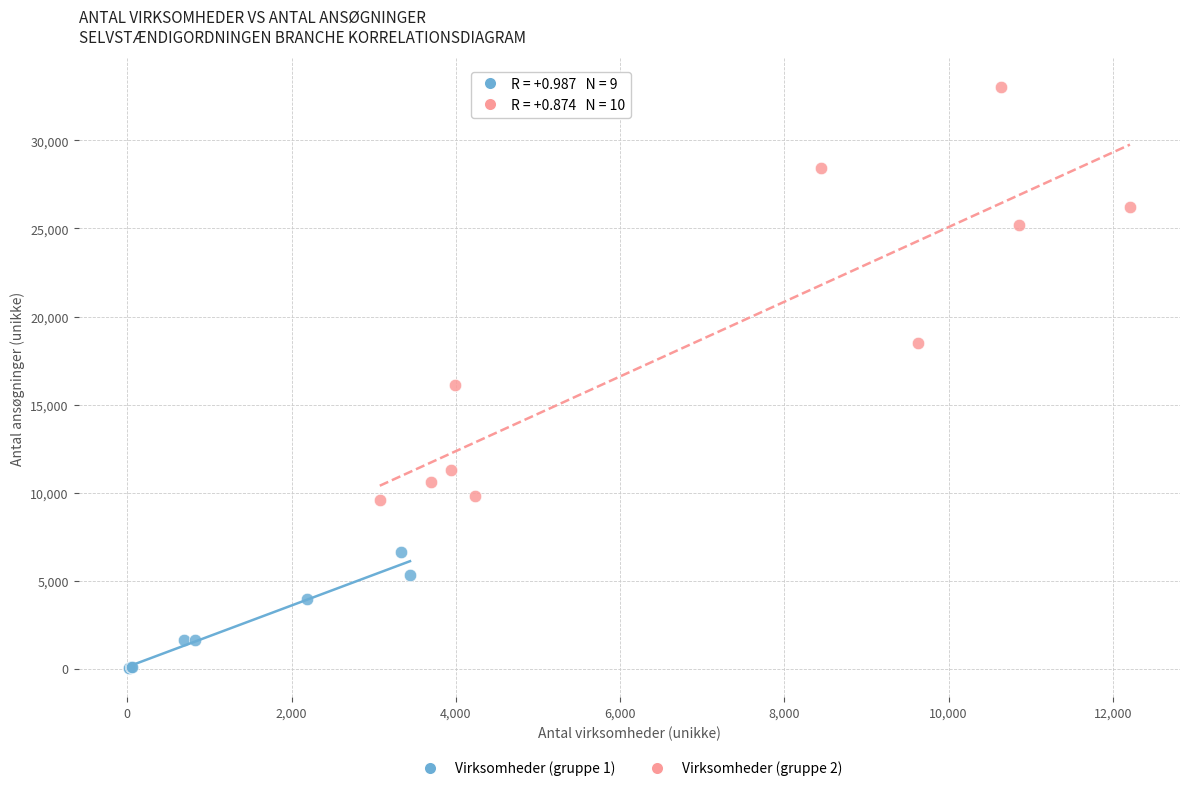

Which series contains the highest Y value?

Virksomheder (gruppe 2)